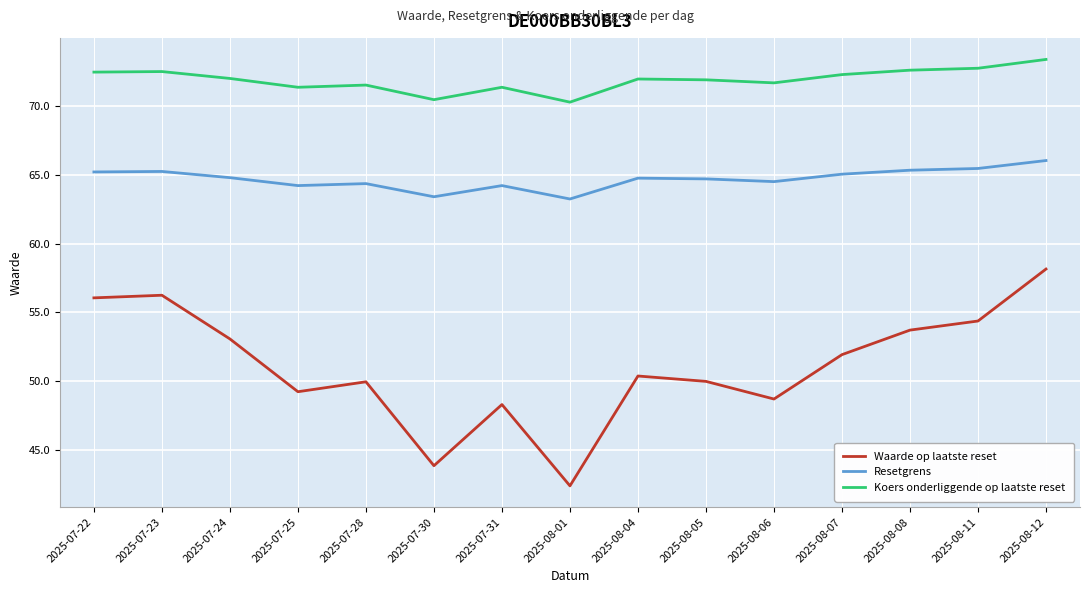

Between 2025-07-30 and 2025-08-11, which series saw the biggest shift?

Waarde op laatste reset